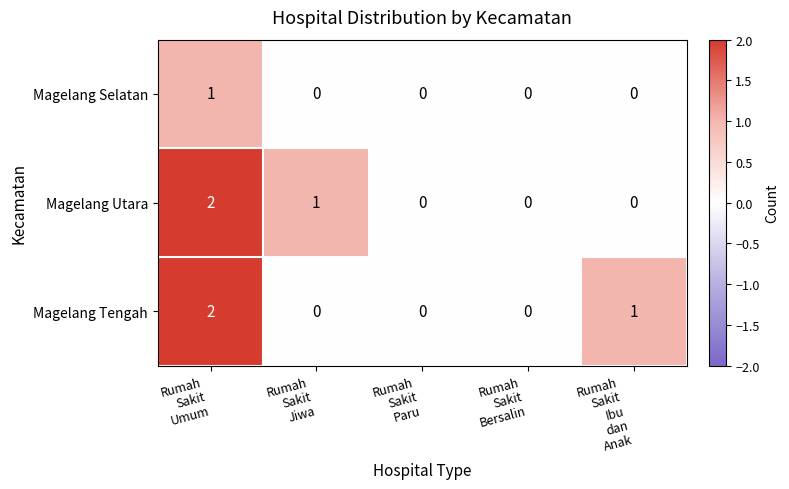

Reading left to right, what are all the values shown in this chart?

Magelang Selatan: 1	0	0	0	0
Magelang Utara: 2	1	0	0	0
Magelang Tengah: 2	0	0	0	1